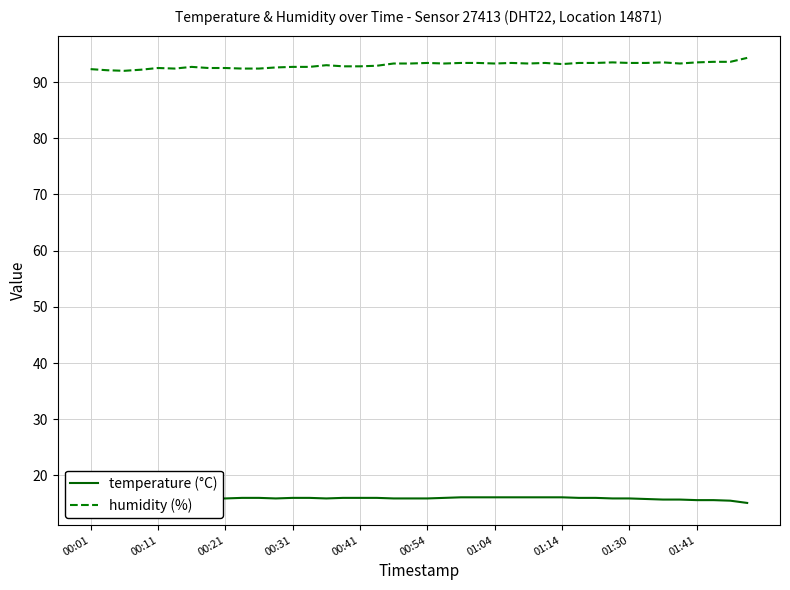

What is the maximum value for humidity (%)?

94.3